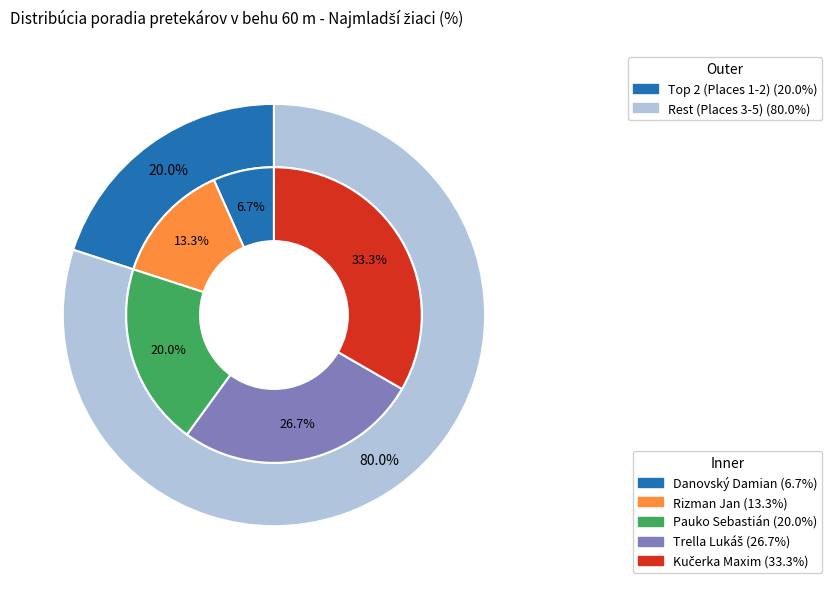

What is the smallest slice in the pie chart?

Danovský Damian